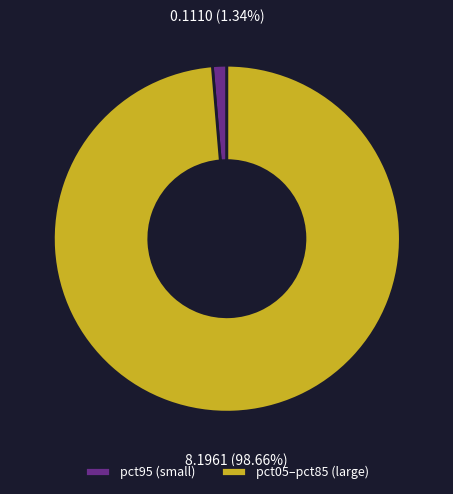

Do pct05–pct85 (large) and pct95 (small) together represent more than half of the pie?

Yes